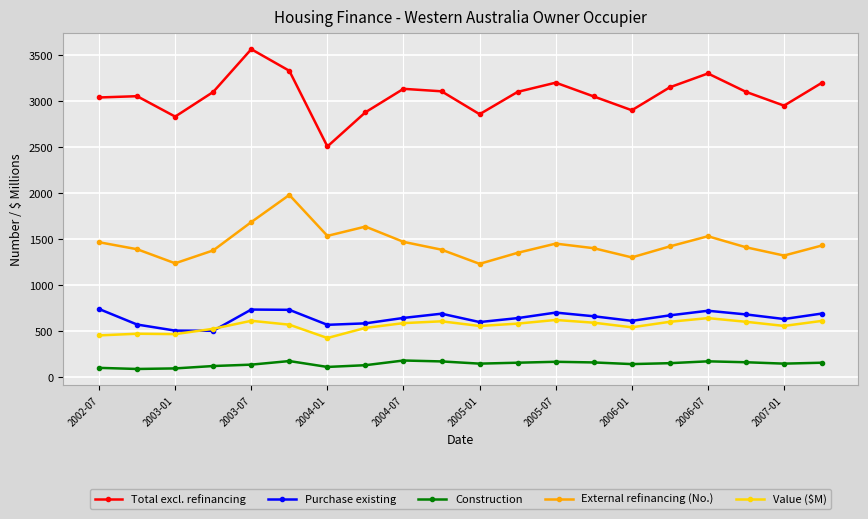

What is the difference between the second highest and second lowest values in the Construction series?

80.0